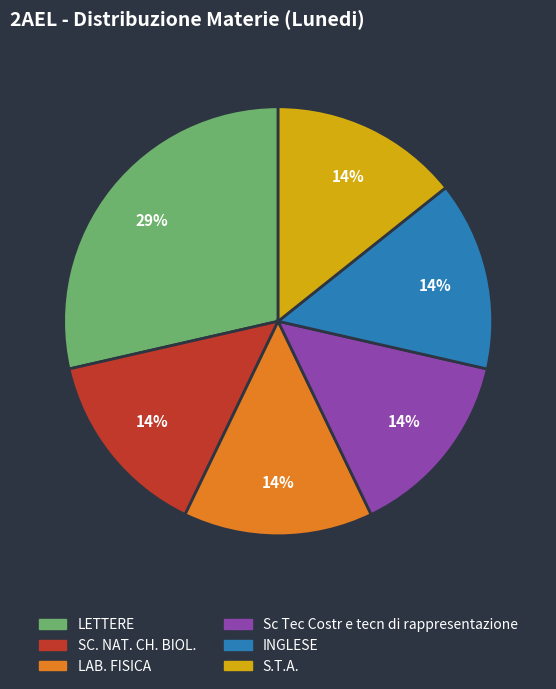

Do S.T.A. and LETTERE together represent more than half of the pie?

No